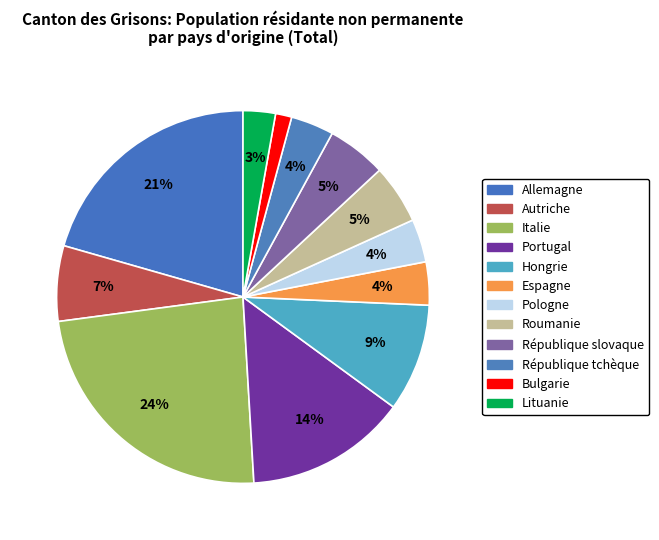

To the nearest percent, what is the average slice percentage?

8%